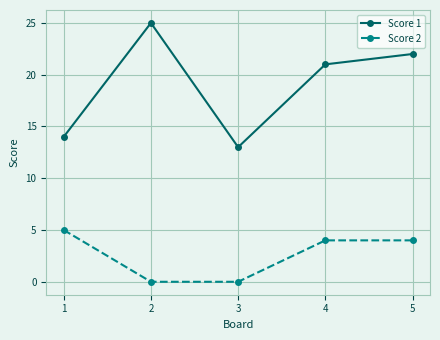

What is the difference between the second highest and second lowest values in the Score 1 series?

8